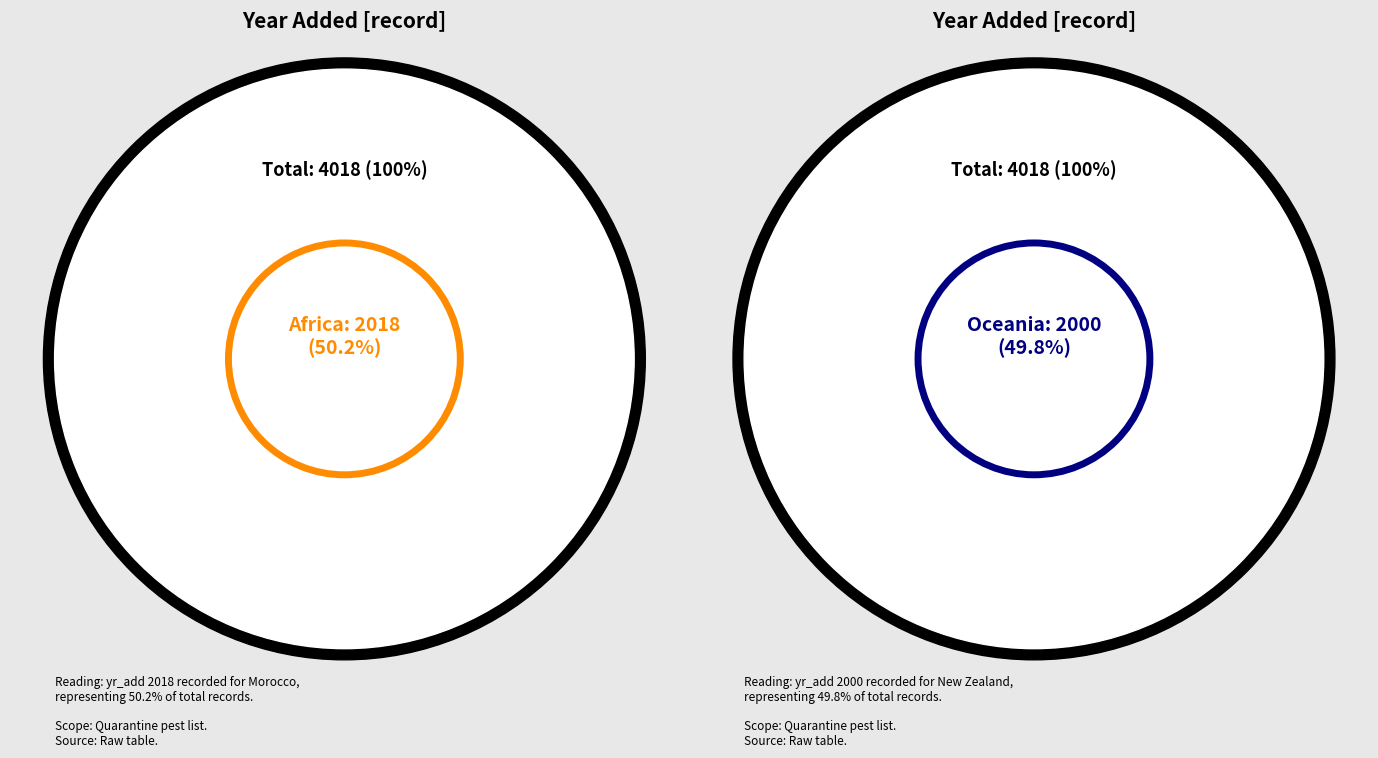

The Oceania slice represents 38% of the pie. True or false?

False